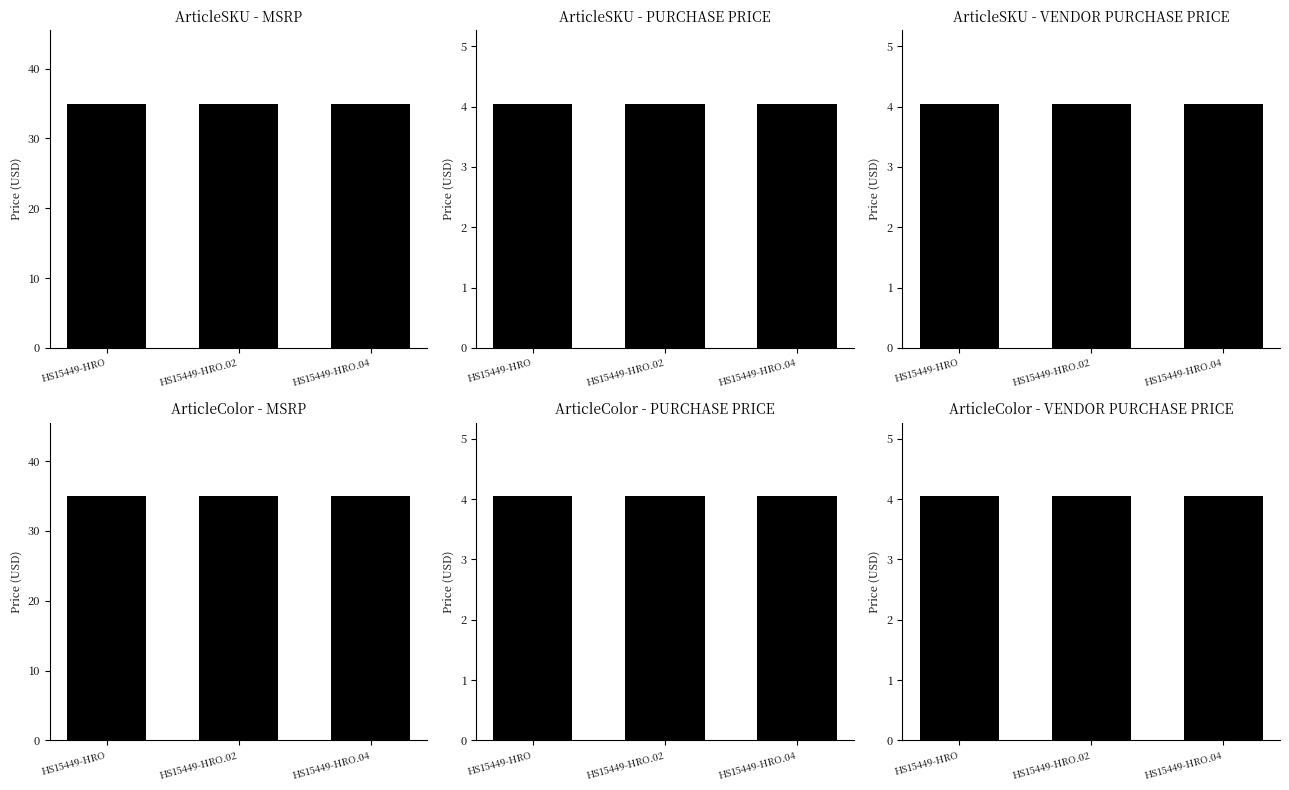

Which series has the widest spread of values?

ArticleSKU - MSRP